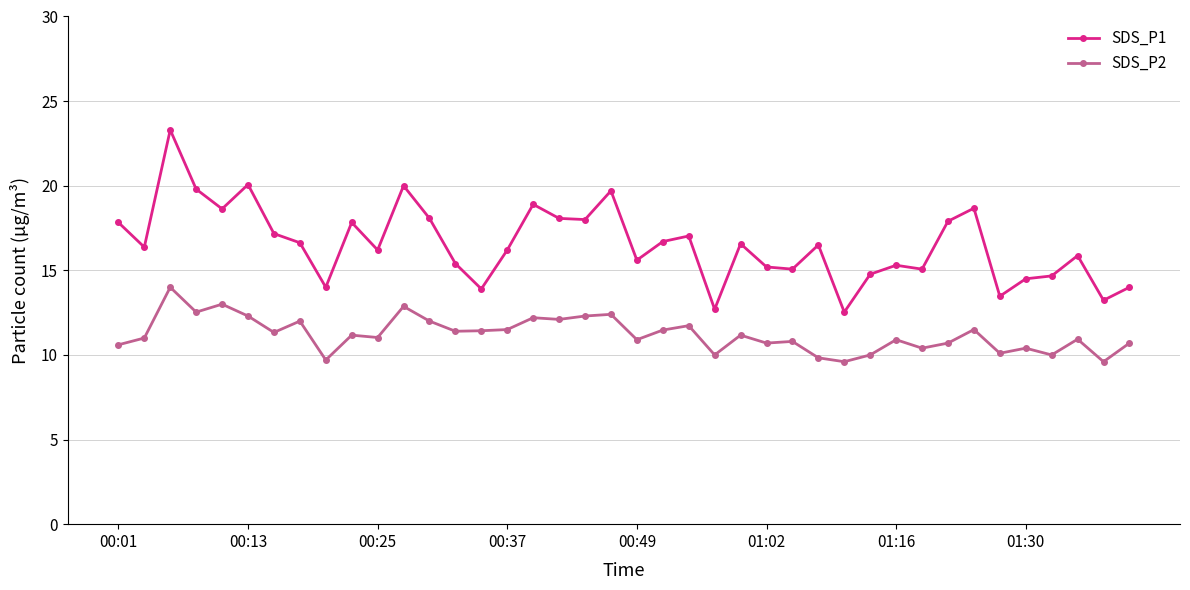

True or false: SDS_P2 has more than 2 interior local peaks.

True